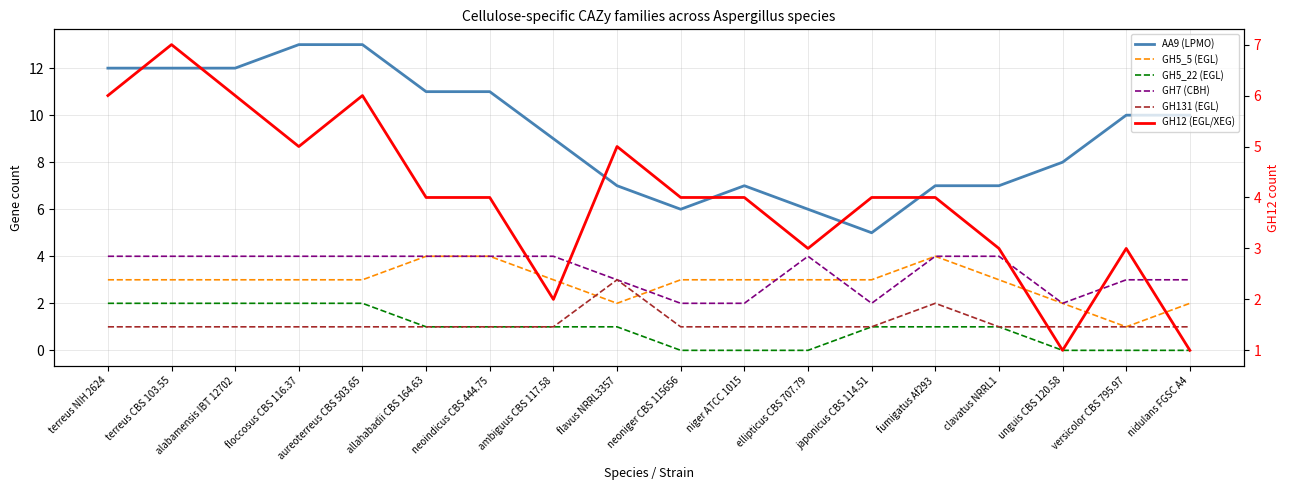

What are all the series names shown in the legend?

AA9 (LPMO), GH5_5 (EGL), GH5_22 (EGL), GH7 (CBH), GH131 (EGL), GH12 (EGL/XEG)